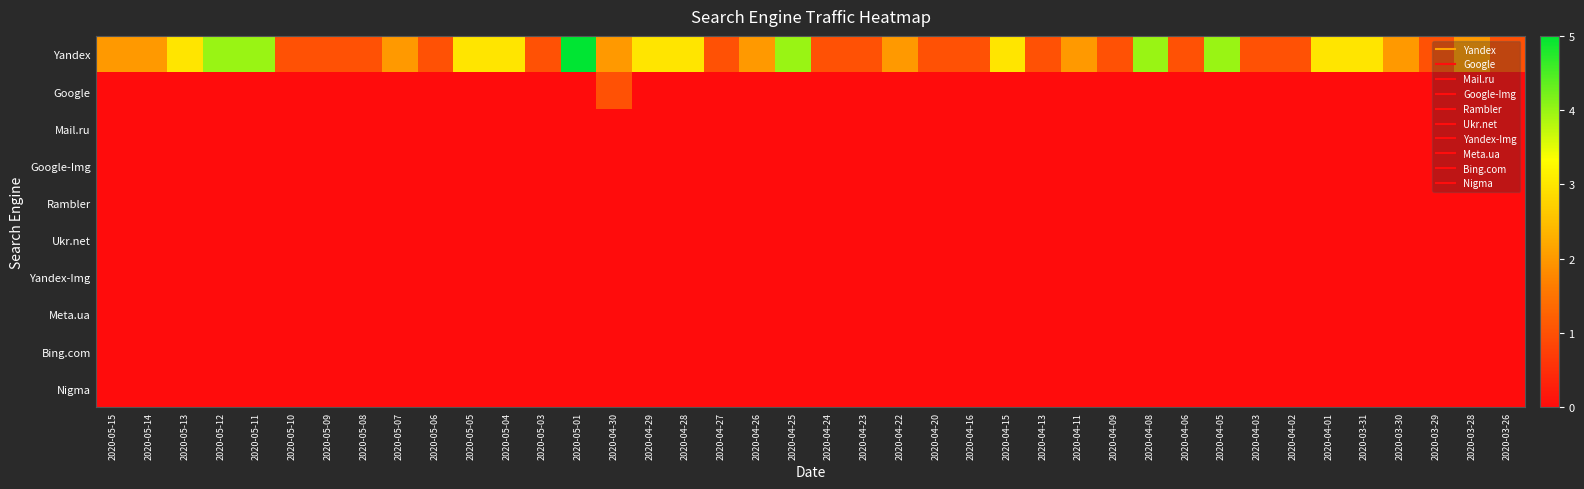

What is the spread (max minus min) of values at 2020-04-29?

3